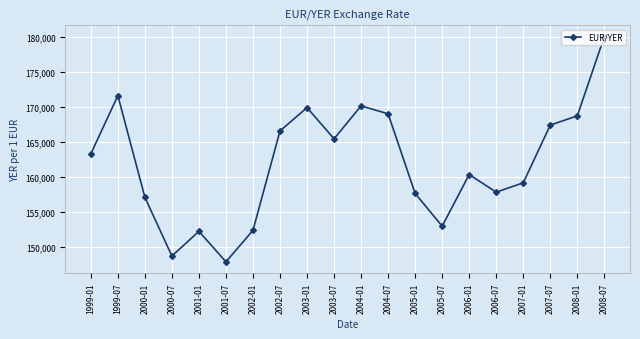

What is the sum of the values at 2006-01 and 2002-07?

326885